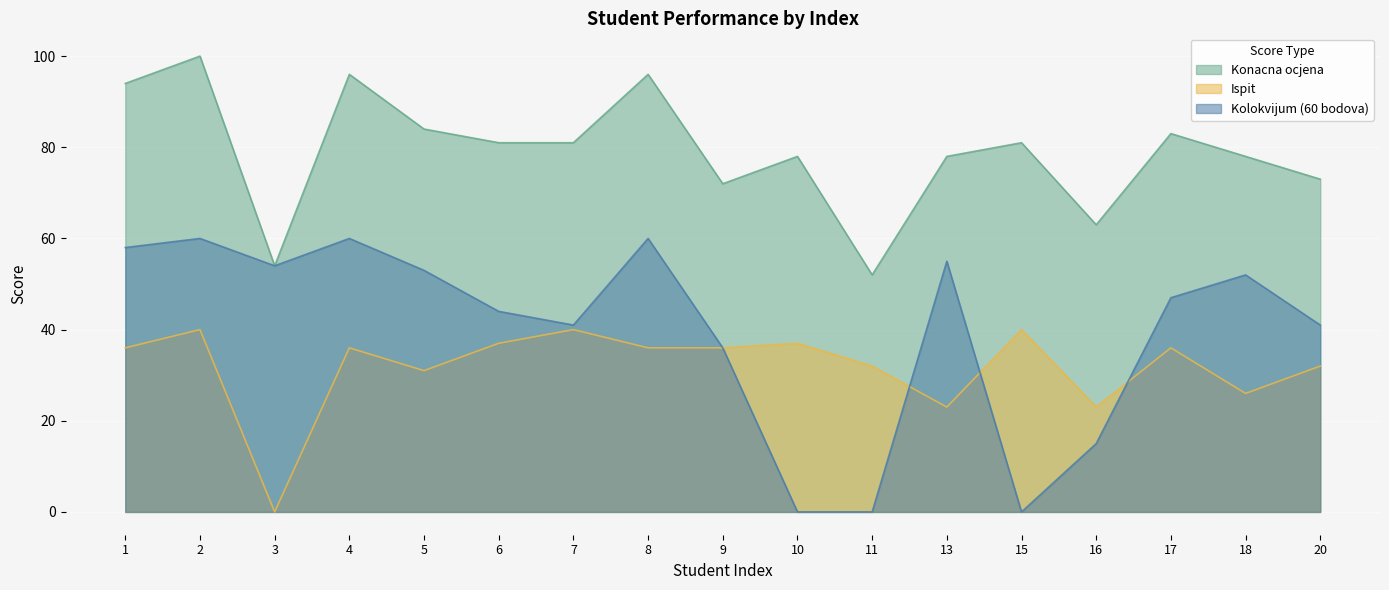

The Ispit series shows 55 at 1. True or false?

False